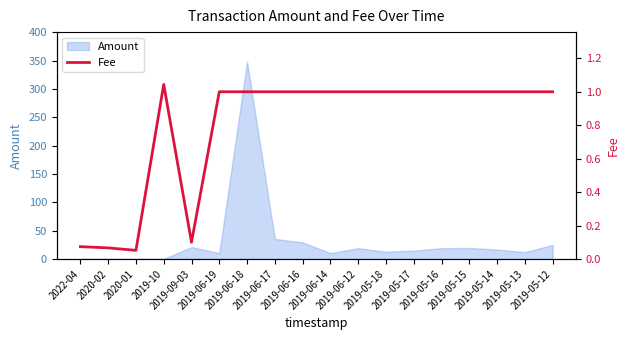

What is the label of the 3rd point from the left?

2020-01